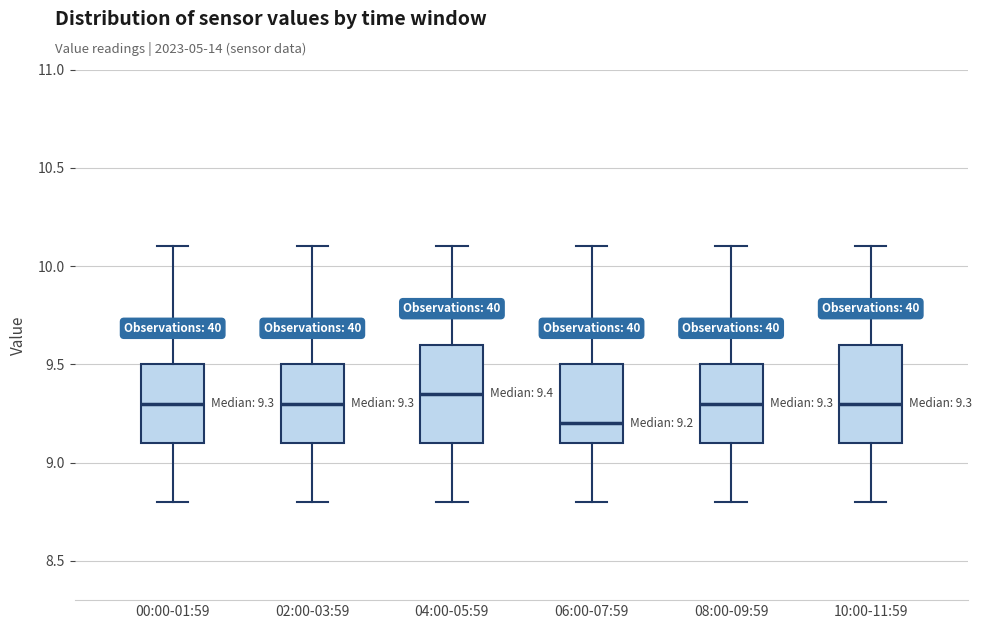

Which box's median line is the highest?

04:00-05:59